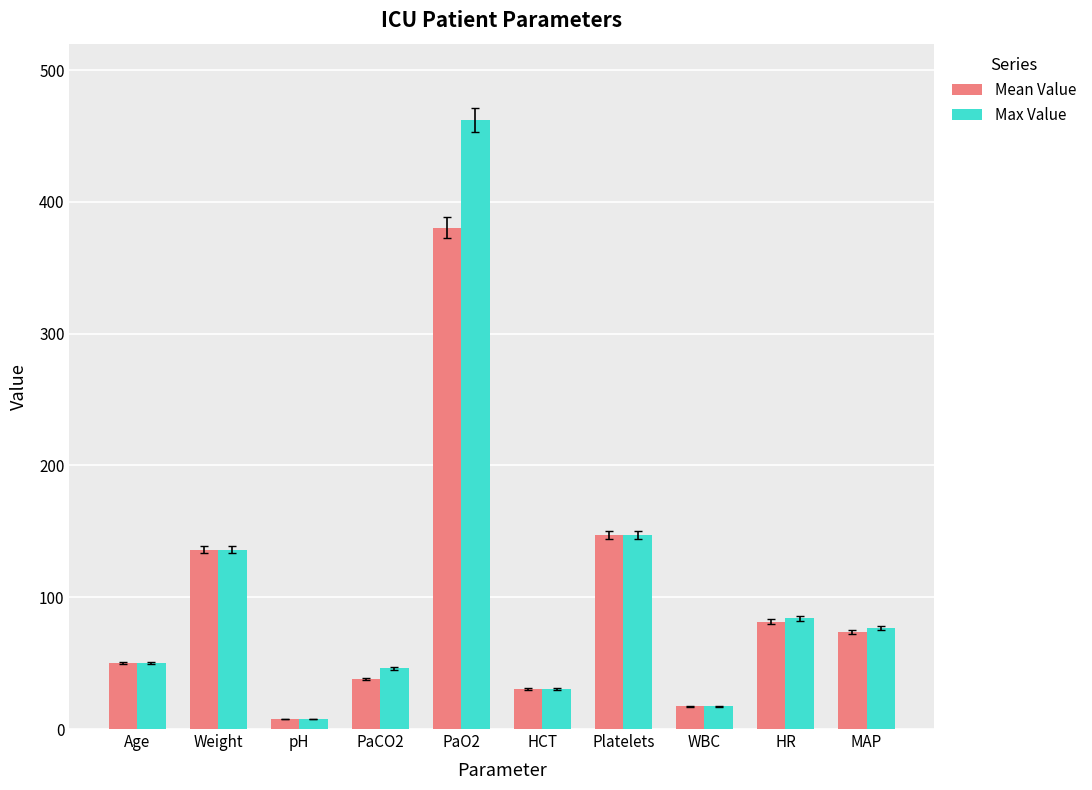

At which label does Mean Value first exceed 73?

Weight